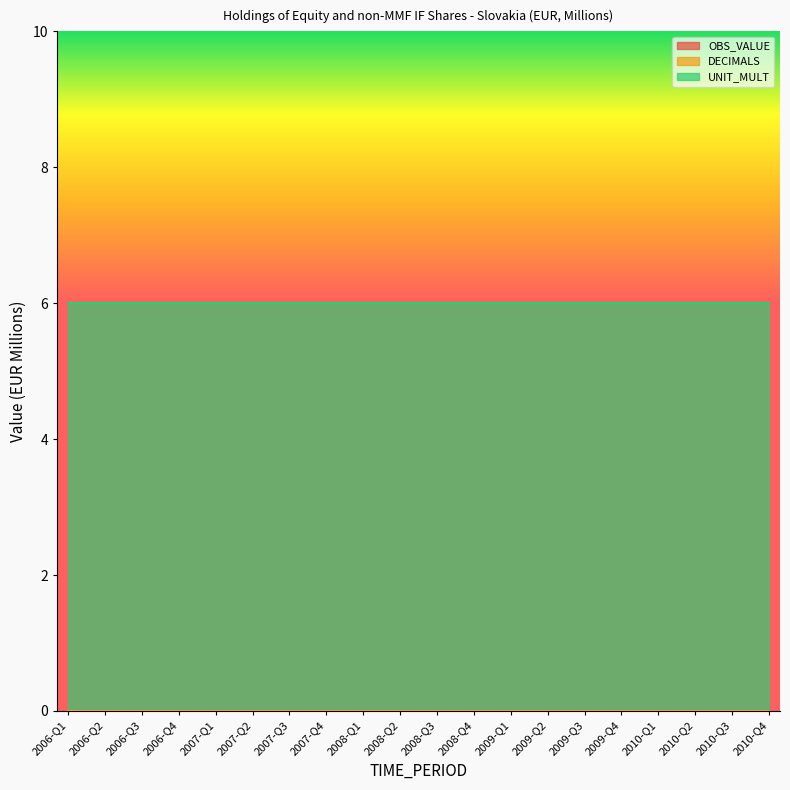

Reading left to right, what are all the values shown in this chart?

OBS_VALUE: 2006-Q1=0	2006-Q2=0	2006-Q3=0	2006-Q4=0	2007-Q1=0	2007-Q2=0	2007-Q3=0	2007-Q4=0	2008-Q1=0	2008-Q2=0	2008-Q3=0	2008-Q4=0	2009-Q1=0	2009-Q2=0	2009-Q3=0	2009-Q4=0	2010-Q1=0	2010-Q2=0	2010-Q3=0	2010-Q4=0
DECIMALS: 2006-Q1=0	2006-Q2=0	2006-Q3=0	2006-Q4=0	2007-Q1=0	2007-Q2=0	2007-Q3=0	2007-Q4=0	2008-Q1=0	2008-Q2=0	2008-Q3=0	2008-Q4=0	2009-Q1=0	2009-Q2=0	2009-Q3=0	2009-Q4=0	2010-Q1=0	2010-Q2=0	2010-Q3=0	2010-Q4=0
UNIT_MULT: 2006-Q1=6	2006-Q2=6	2006-Q3=6	2006-Q4=6	2007-Q1=6	2007-Q2=6	2007-Q3=6	2007-Q4=6	2008-Q1=6	2008-Q2=6	2008-Q3=6	2008-Q4=6	2009-Q1=6	2009-Q2=6	2009-Q3=6	2009-Q4=6	2010-Q1=6	2010-Q2=6	2010-Q3=6	2010-Q4=6